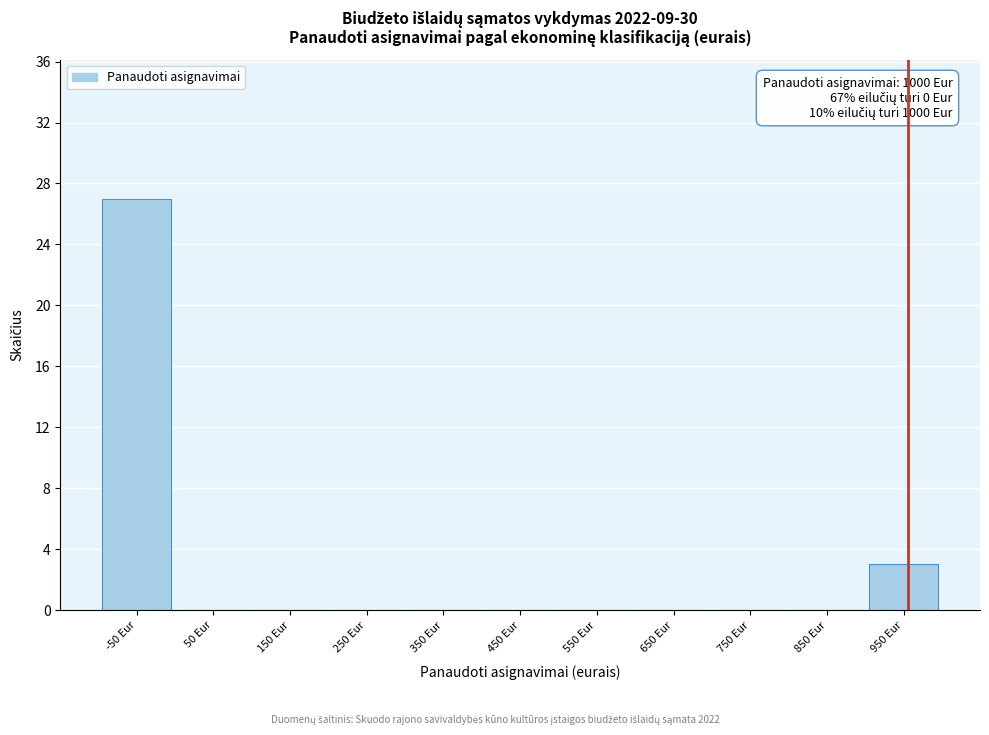

Reading left to right, transcribe all the data shown in this chart.

-50 Eur=27	50 Eur=0	150 Eur=0	250 Eur=0	350 Eur=0	450 Eur=0	550 Eur=0	650 Eur=0	750 Eur=0	850 Eur=0	950 Eur=3